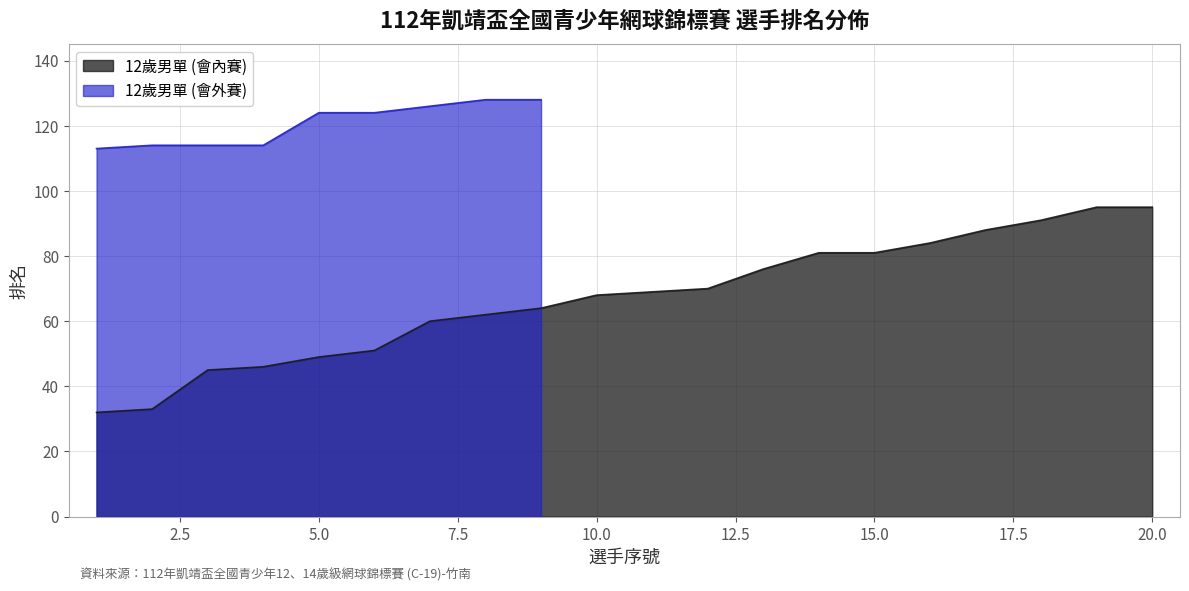

What is the difference between the maximum and minimum values?

63